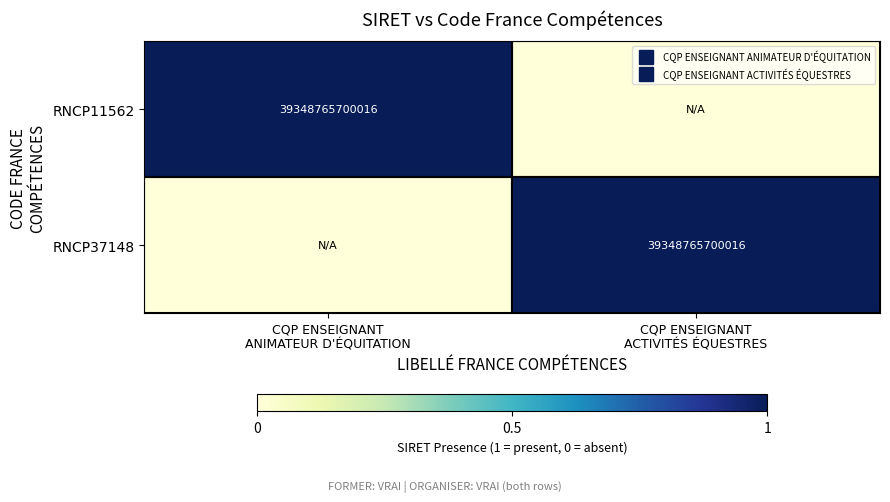

Rank the series by their maximum value, from lowest to highest.

RNCP11562, RNCP37148